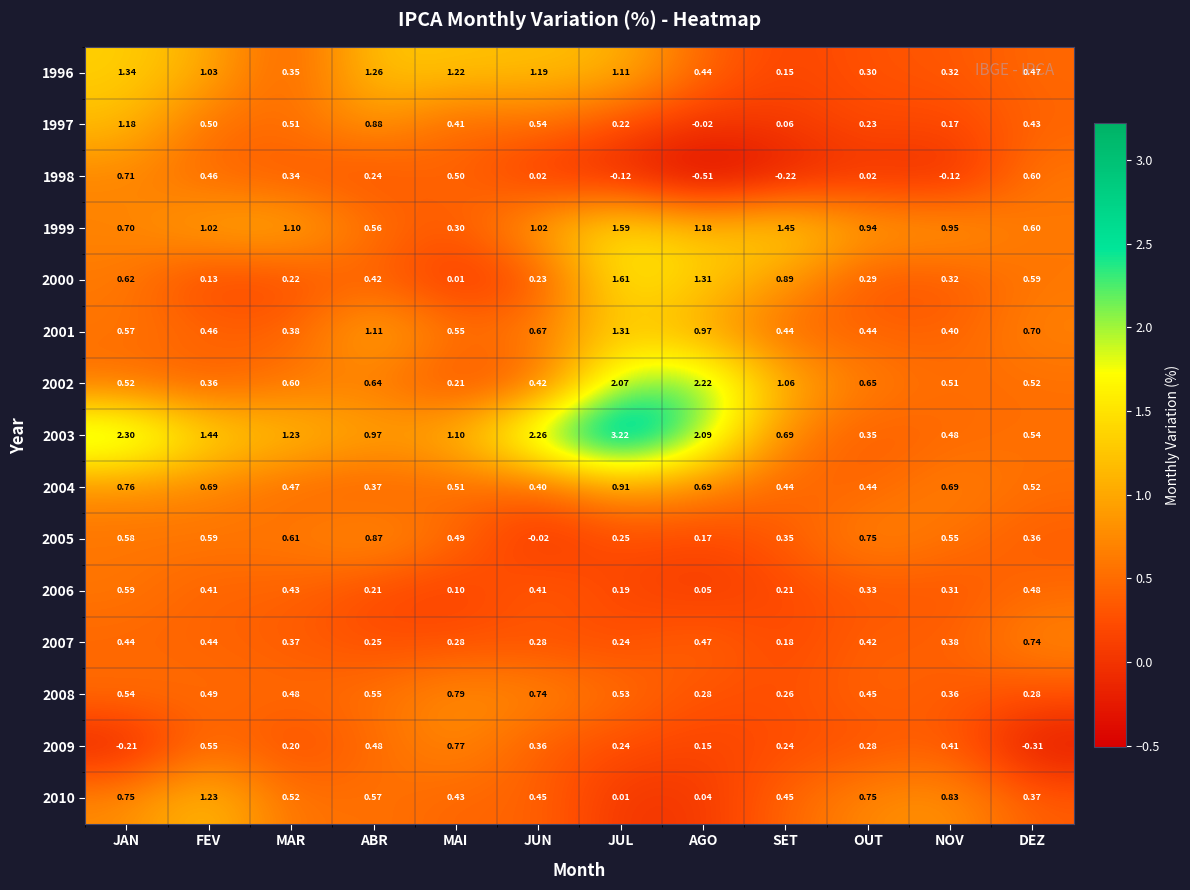

List the labels in order of 2005 value, smallest first.

JUN, AGO, JUL, SET, DEZ, MAI, NOV, JAN, FEV, MAR, OUT, ABR